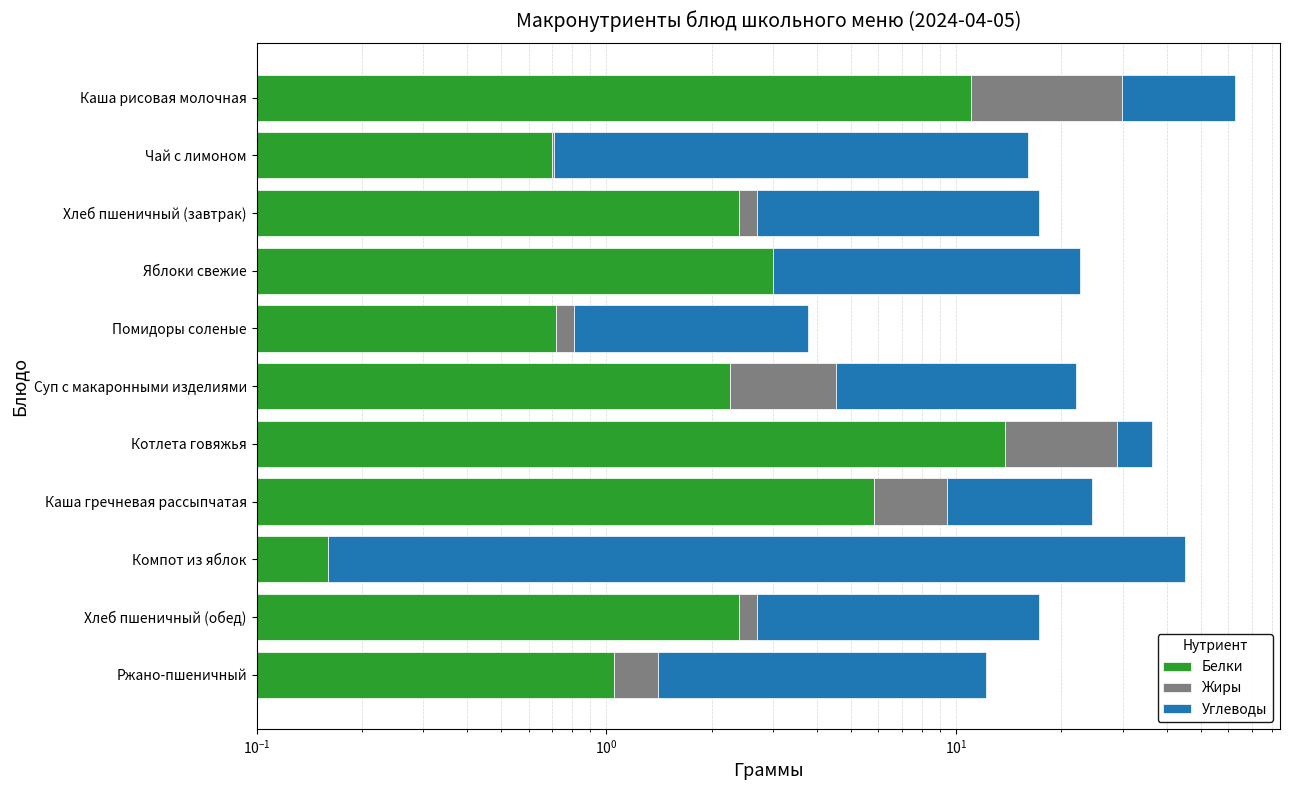

What is the minimum value for Белки?

0.2